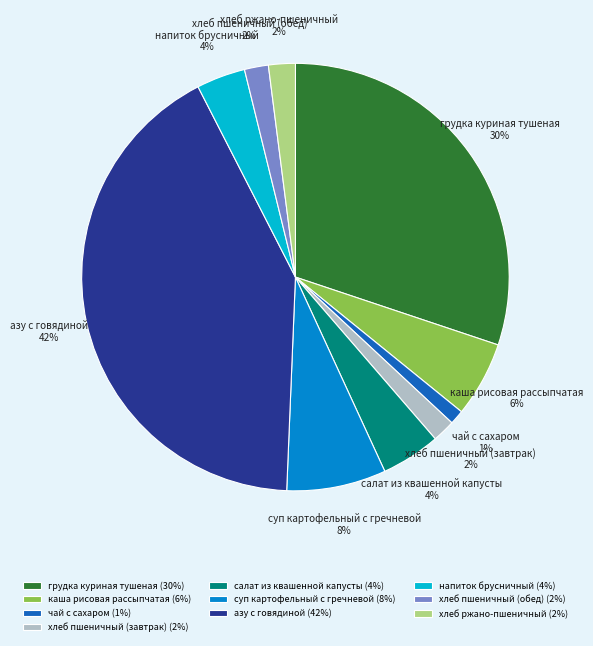

What percentage is the каша рисовая рассыпчатая slice, to the nearest percent?

6%